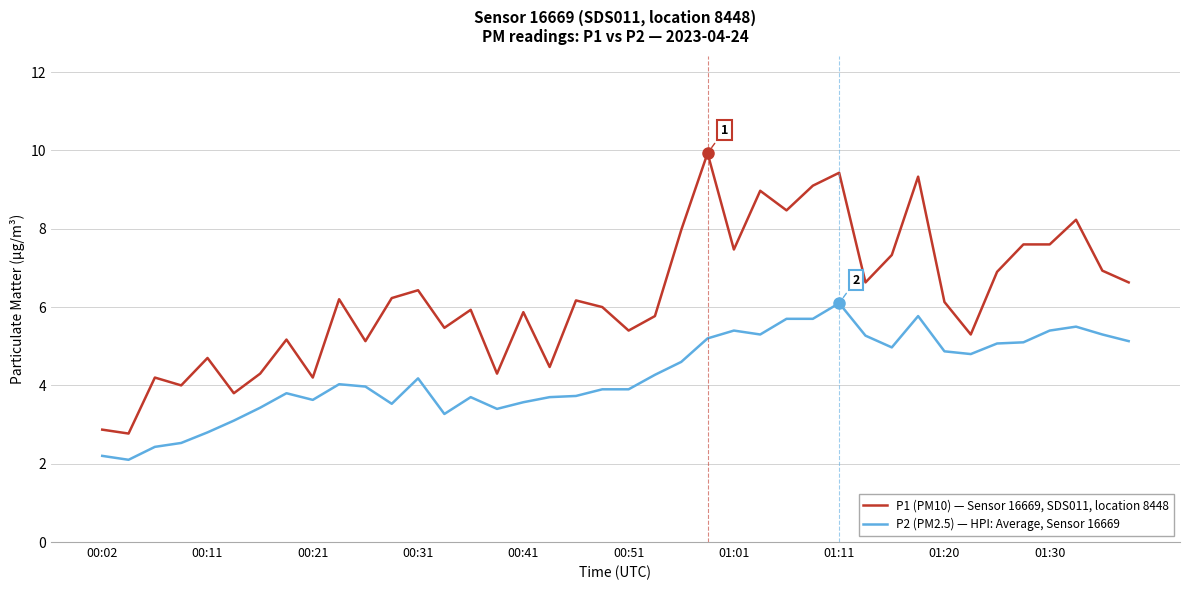

True or false: P2 (PM2.5) — HPI: Average, Sensor 16669 and P1 (PM10) — Sensor 16669, SDS011, location 8448 intersect in this chart.

False